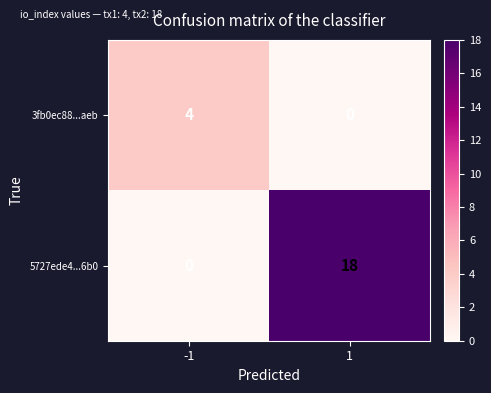

Reading left to right, extract all data points from this chart.

3fb0ec88...aeb: -1=4	1=0
5727ede4...6b0: -1=0	1=18